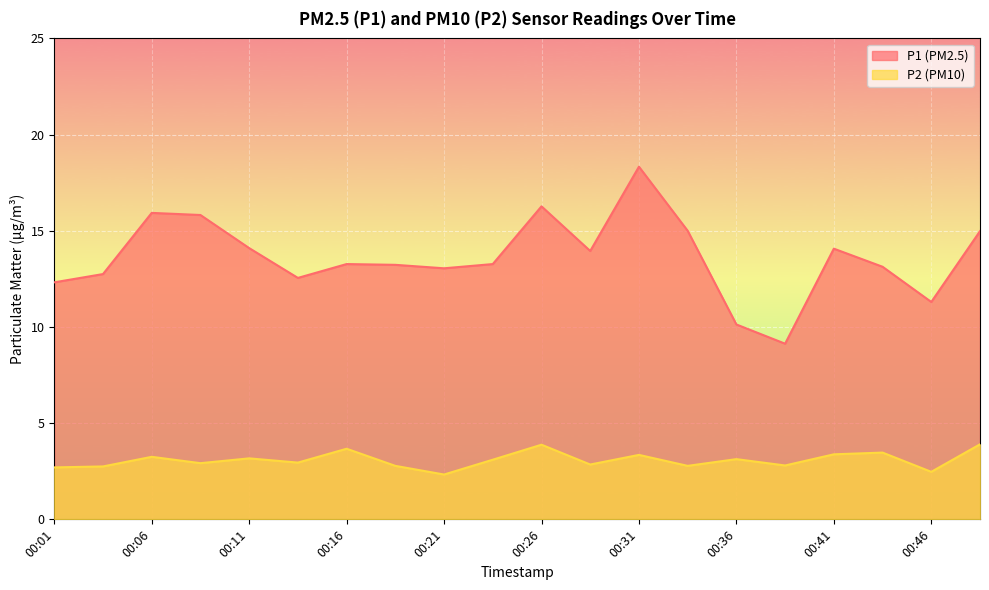

What is the value of the P2 point at the 12th from the left?

2.9